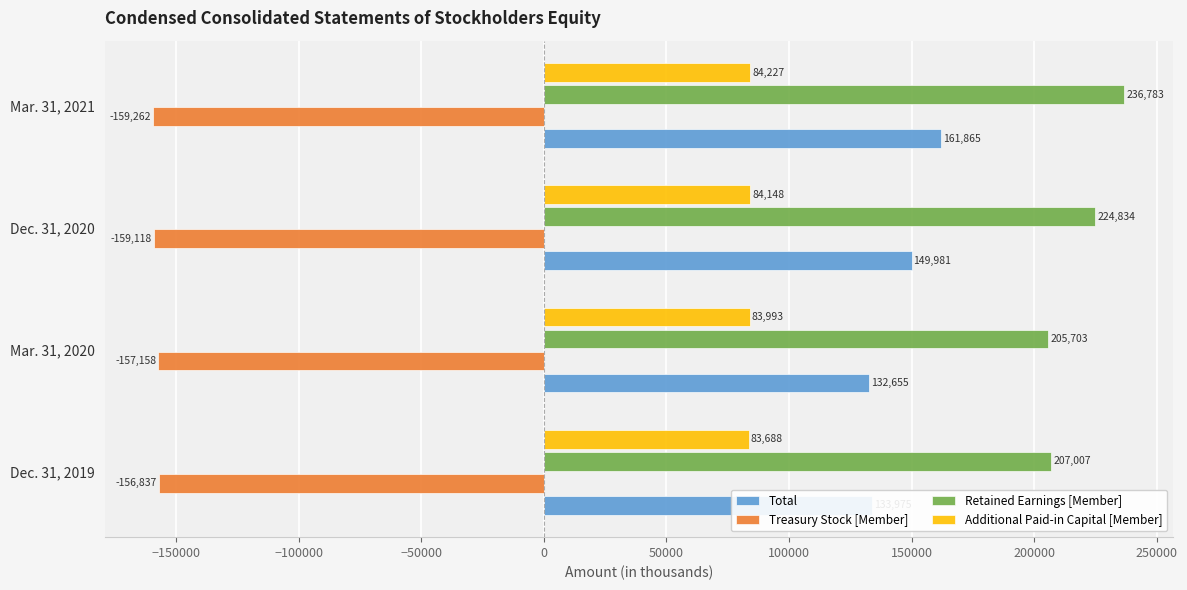

List the series in order of their overall mean, lowest first.

Treasury Stock [Member], Additional Paid-in Capital [Member], Total, Retained Earnings [Member]